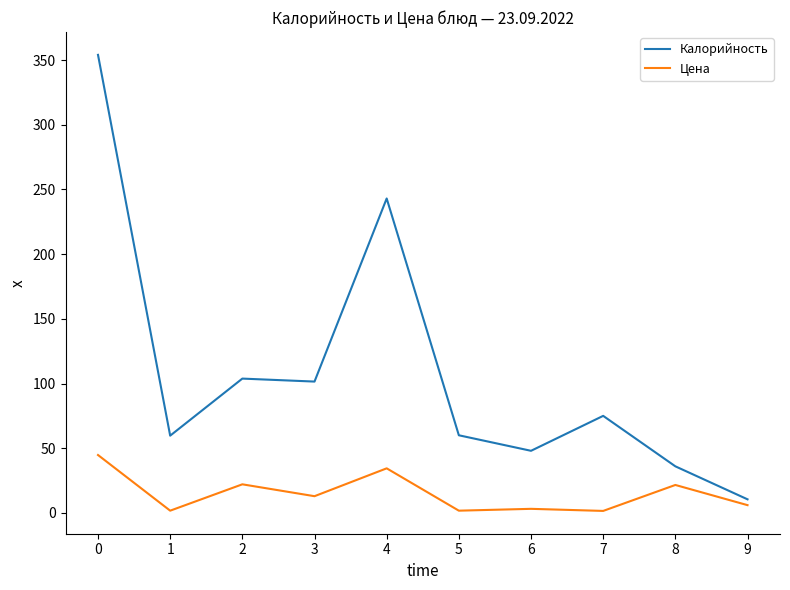

List the series in order of their peak value, lowest first.

Цена, Калорийность